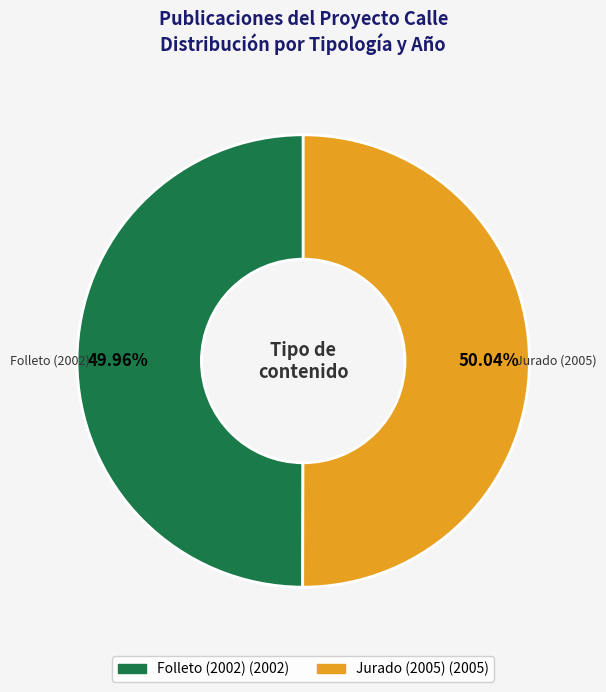

True or false: Folleto (2002) accounts for 50% of the total.

True